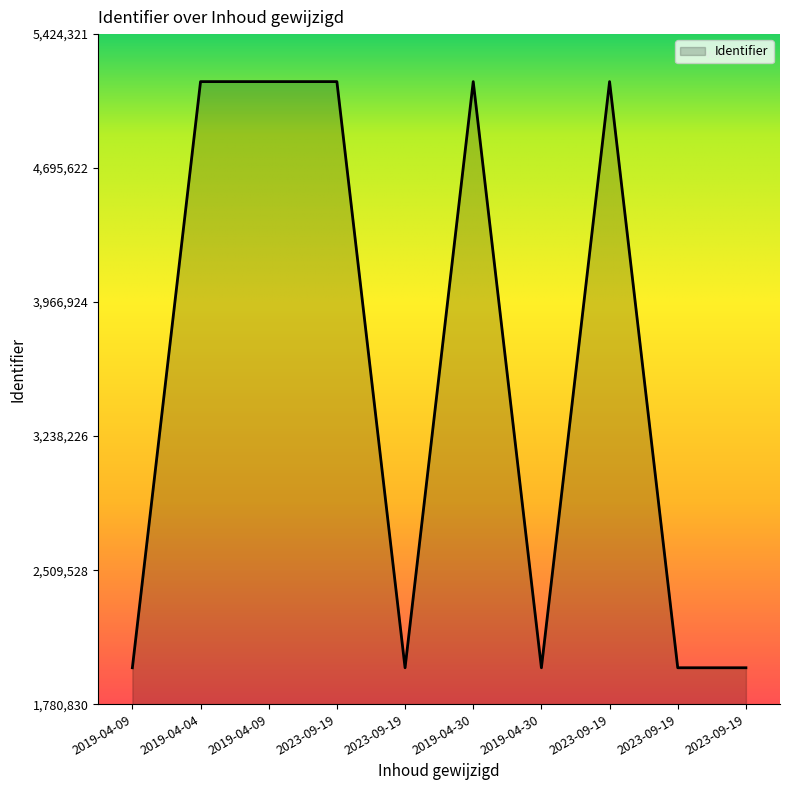

What is the difference between the values at 2023-09-19 and 2019-04-04?

9